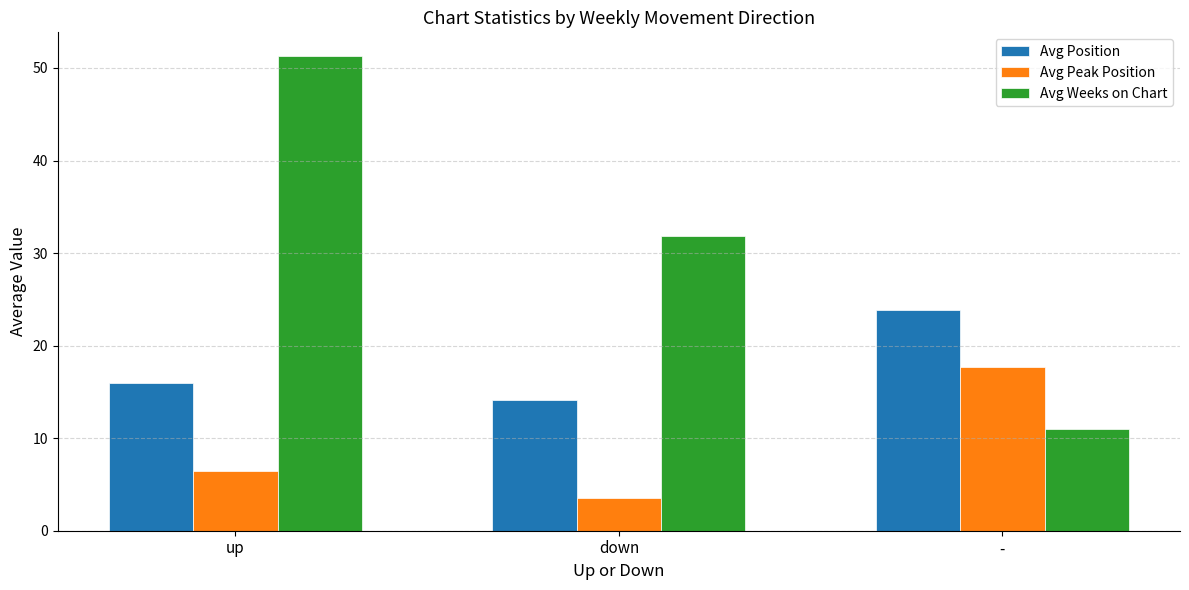

The value of Avg Weeks on Chart at down is 31.9. True or false?

True